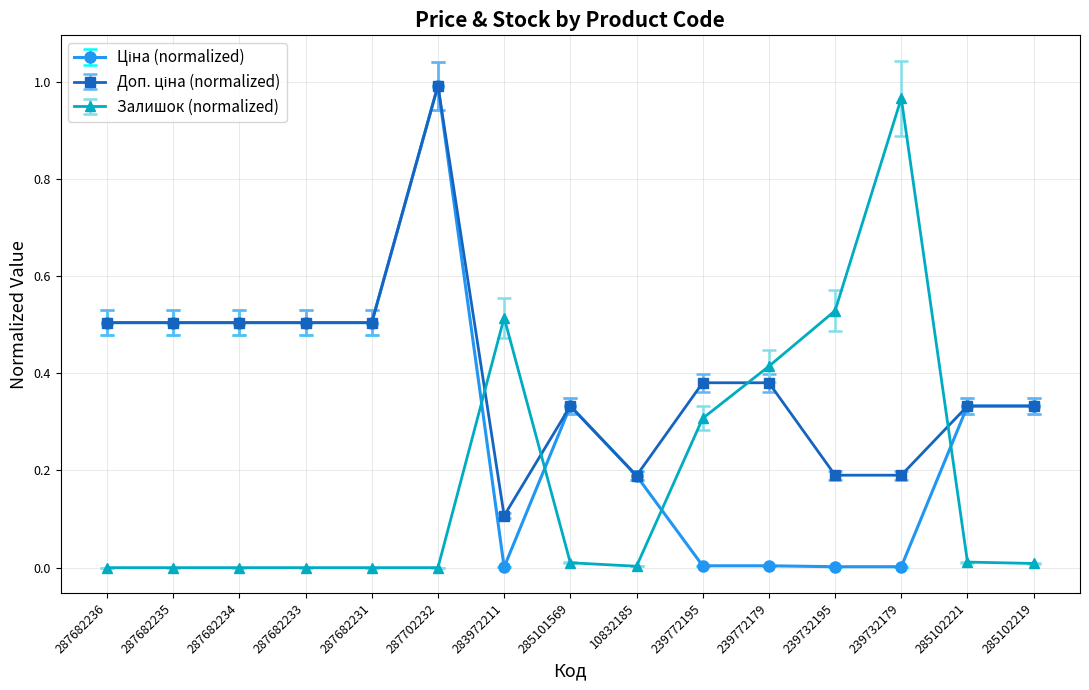

At which category is the sum across all series the highest?

287702232